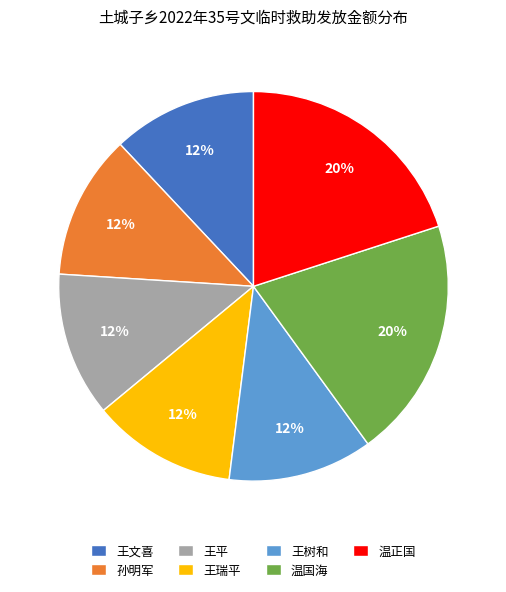

How many segments does this pie chart have?

7